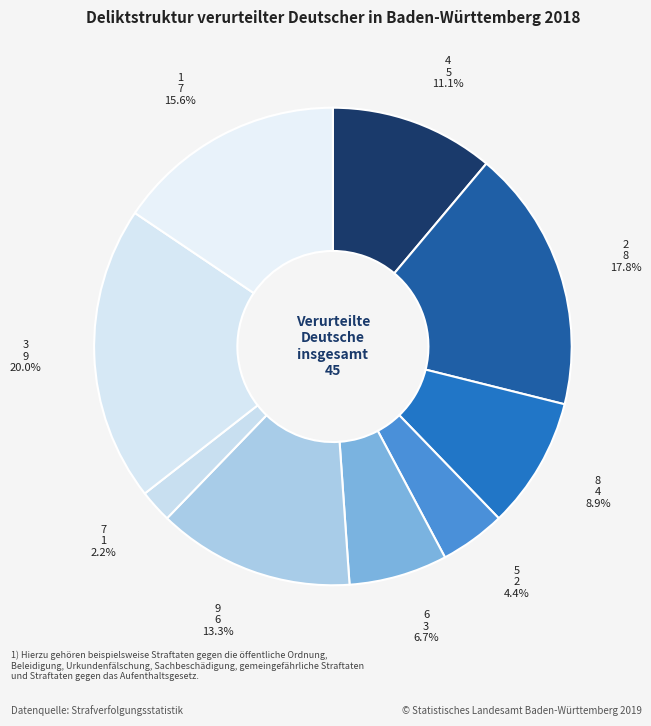

How many segments does this pie chart have?

9